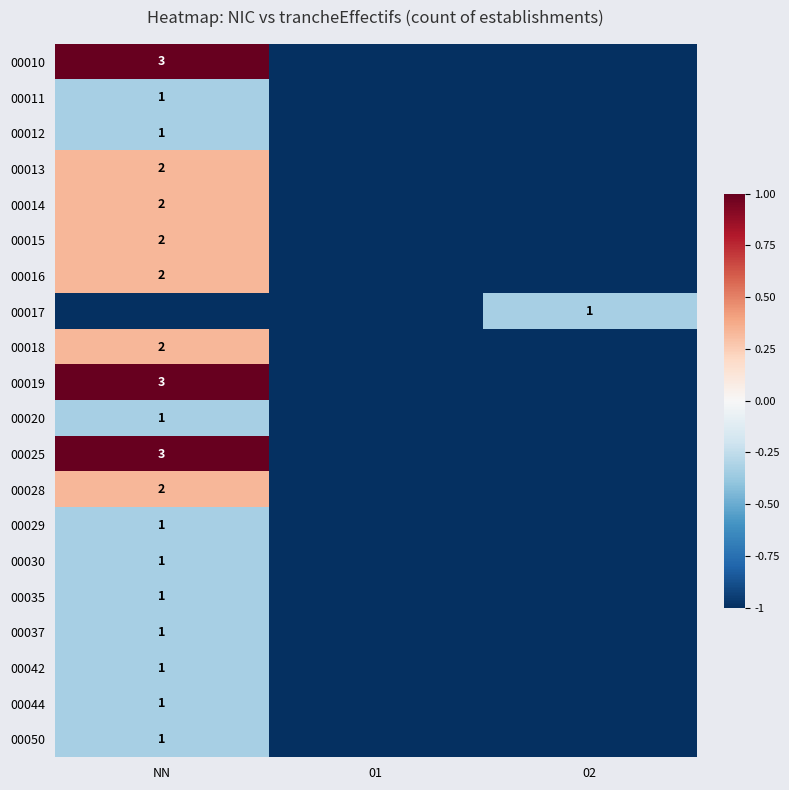

True or false: 00029 has a value of 2 at NN.

False